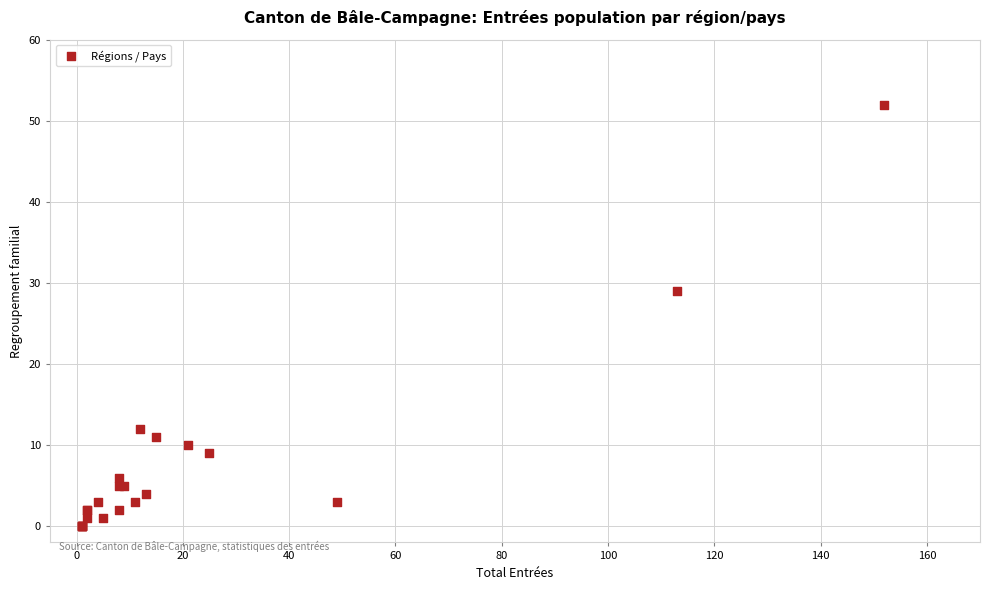

What Y value in the scatter plot is closest to 26?

29